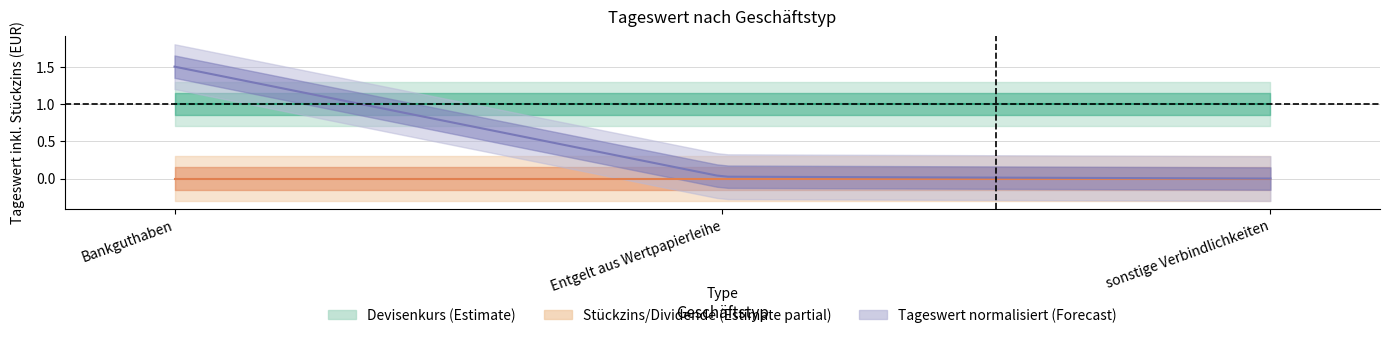

Is it true that Devisenkurs equals 1 at sonstige Verbindlichkeiten?

True